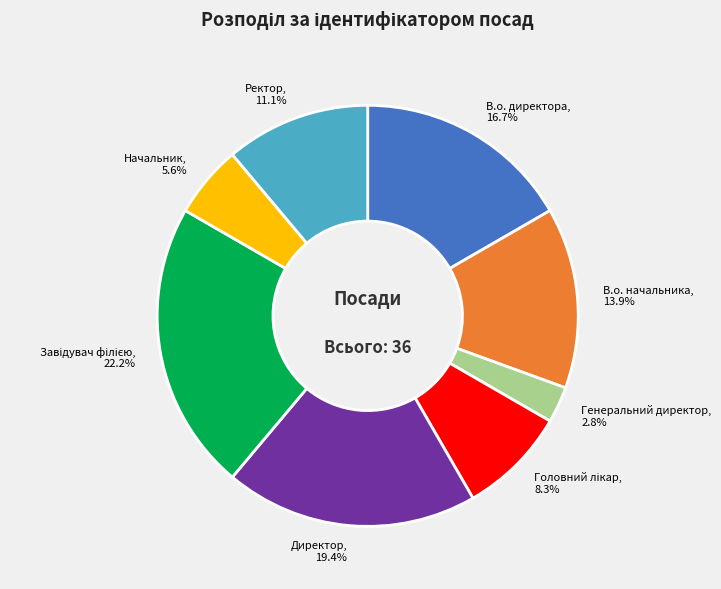

How many segments does this pie chart have?

8